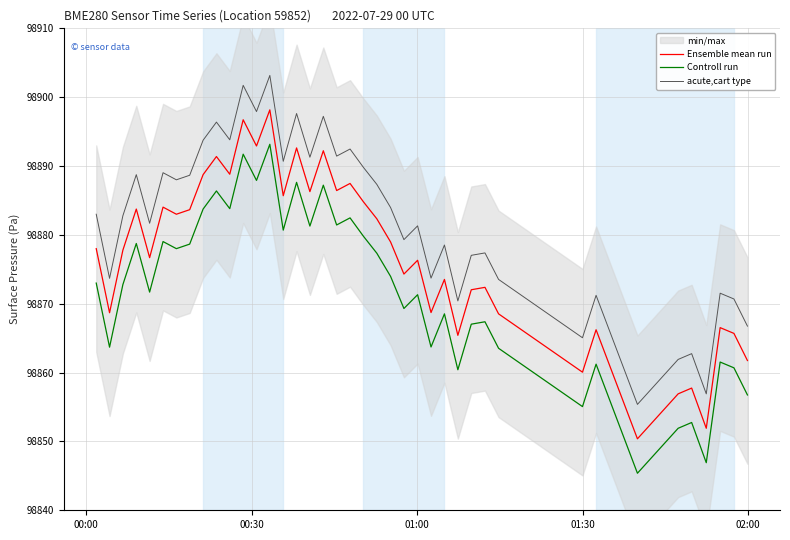

True or false: Controll run and acute,cart type intersect in this chart.

False